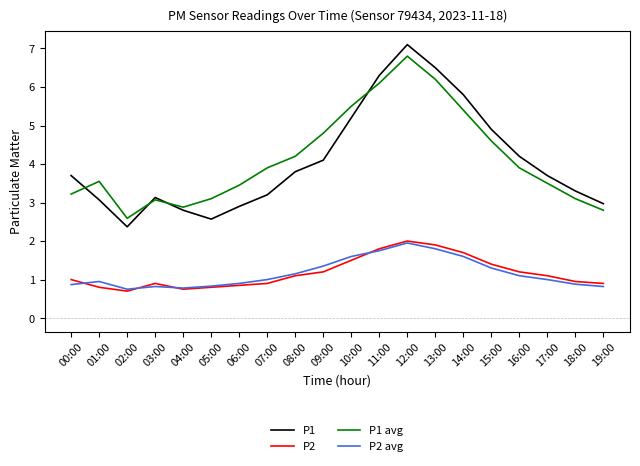

True or false: P2 avg and P1 avg cross at least once.

False